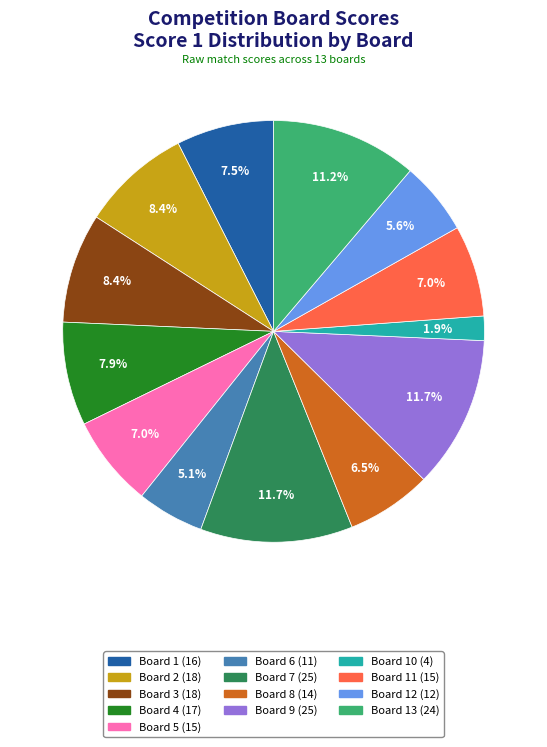

How many slices are in this pie chart?

13